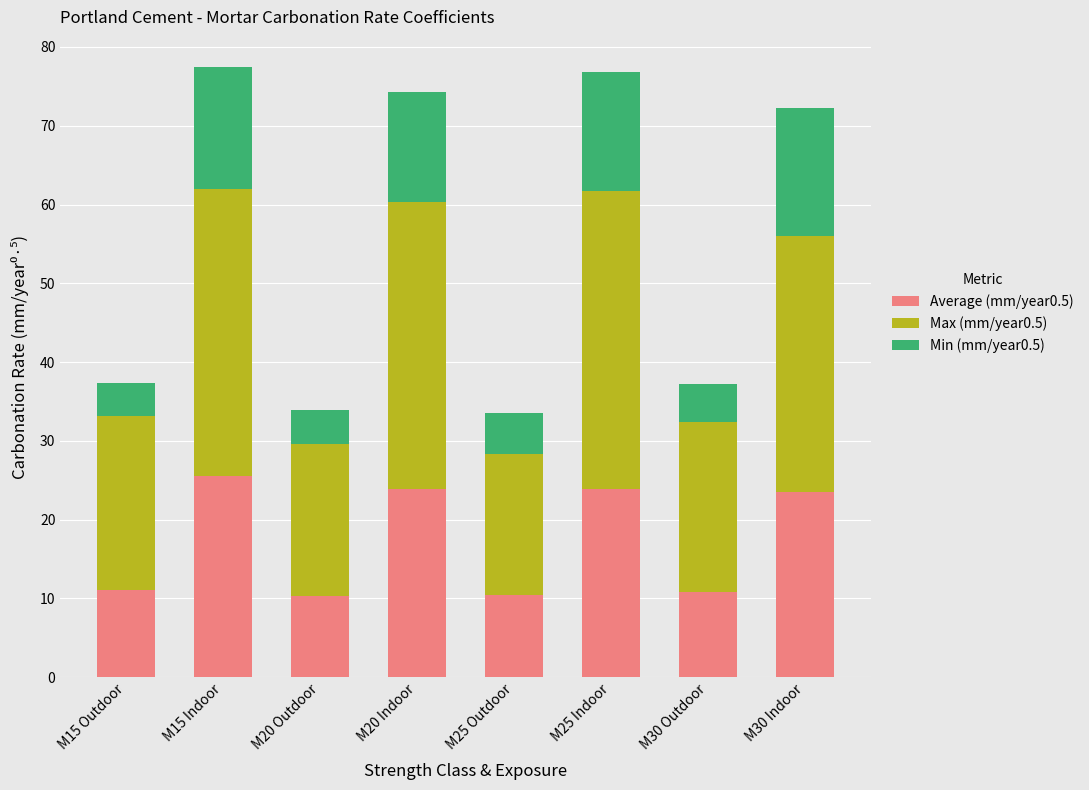

True or false: Average (mm/year0.5) has a value of 10.8 at M30 Outdoor.

True